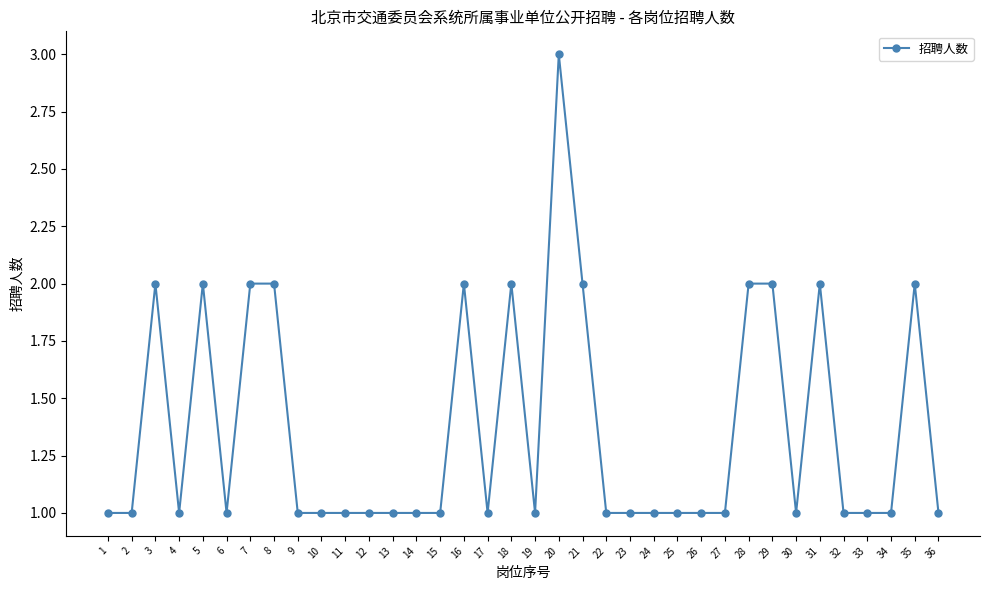

The chart shows a value of 2 at 21. True or false?

True